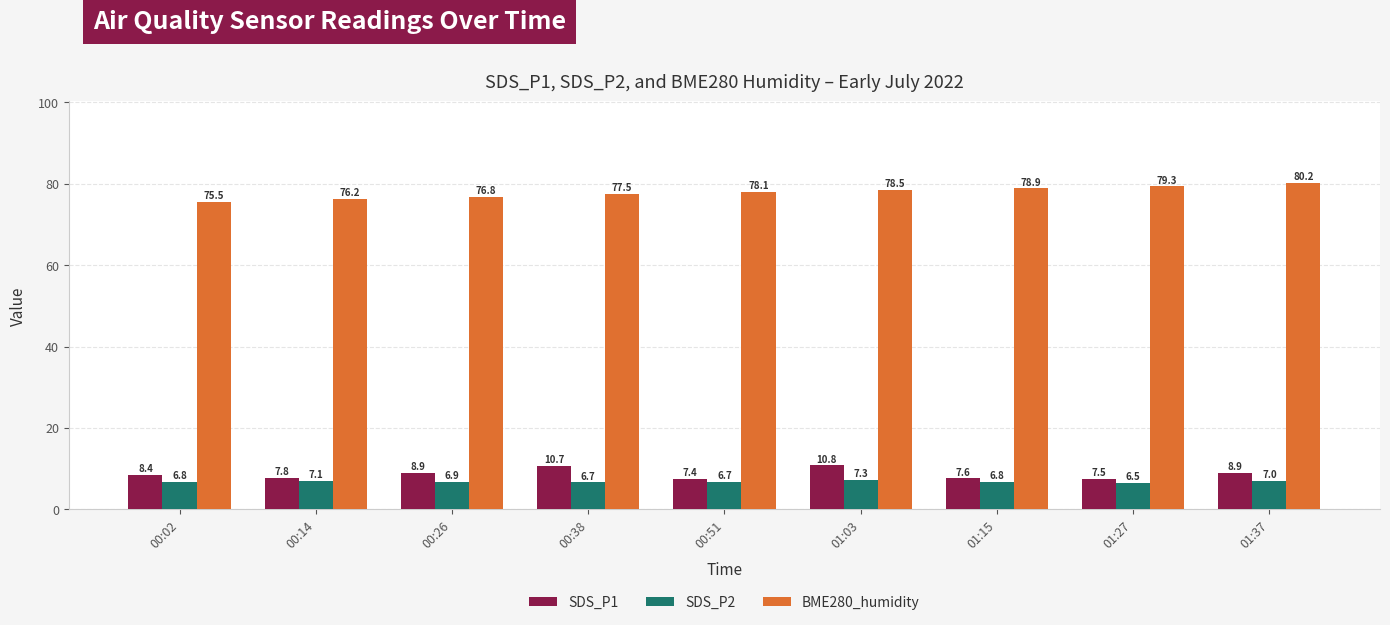

The value of SDS_P1 at 00:02 is 8.4. True or false?

True